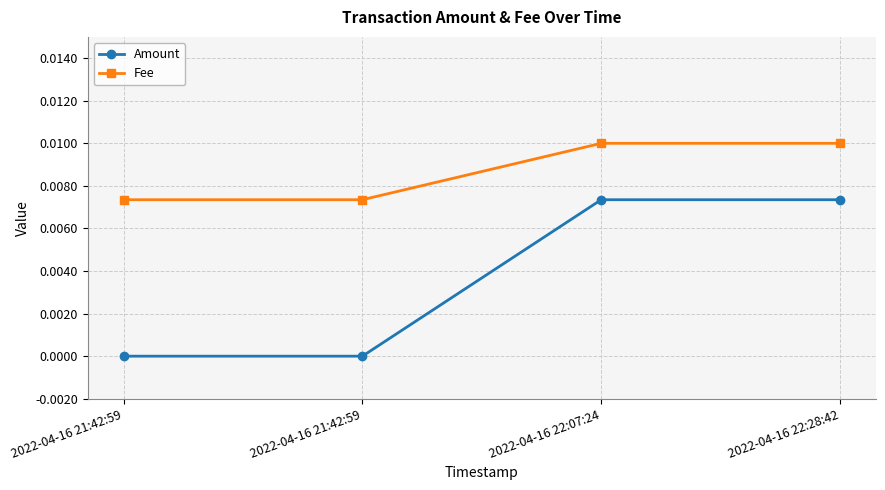

Is it true that Amount equals 0.0 at 2022-04-16 22:28:42?

True